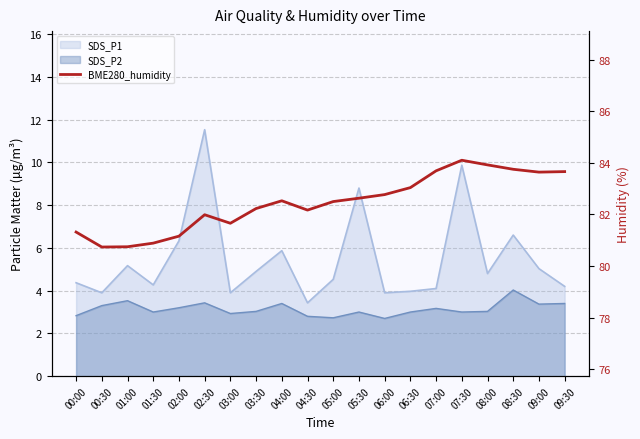

Which has a higher value, 08:30 or 03:00?

08:30